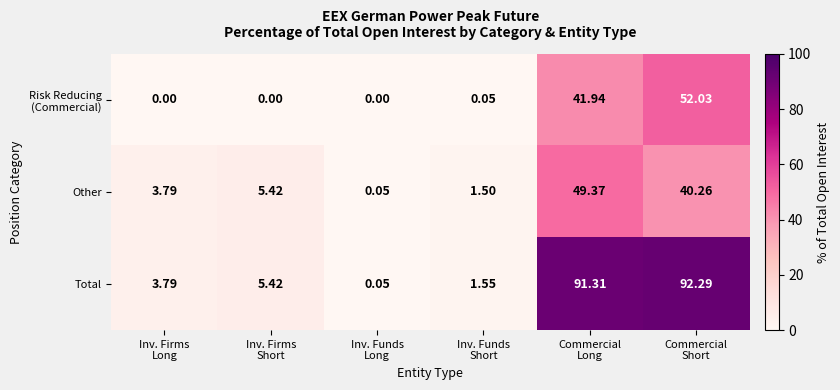

Which series has the widest spread of values?

Total